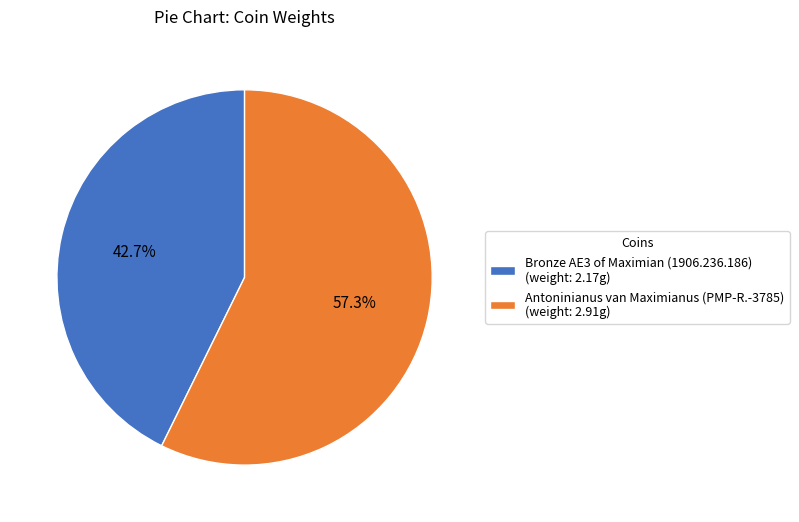

How many slices are in this pie chart?

2